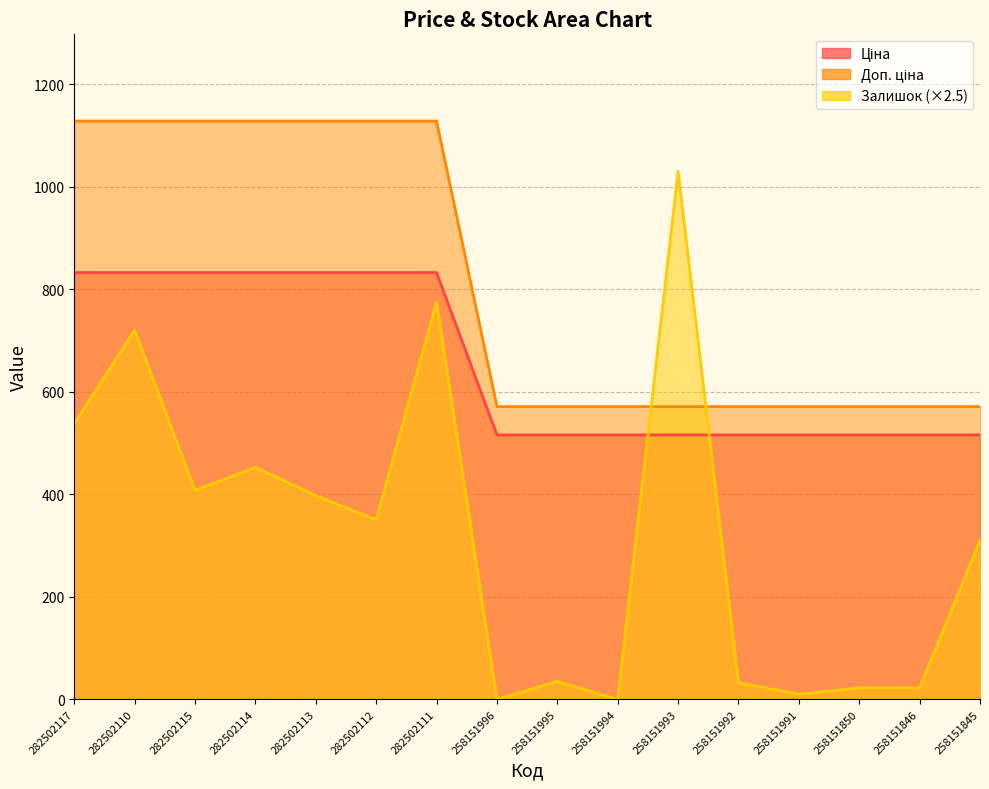

How many intersections are there between Ціна and Залишок?

2